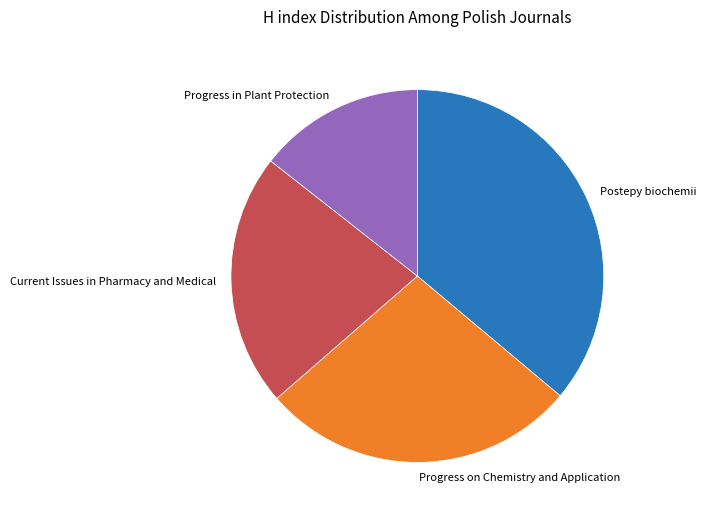

Does any single category account for the majority?

No